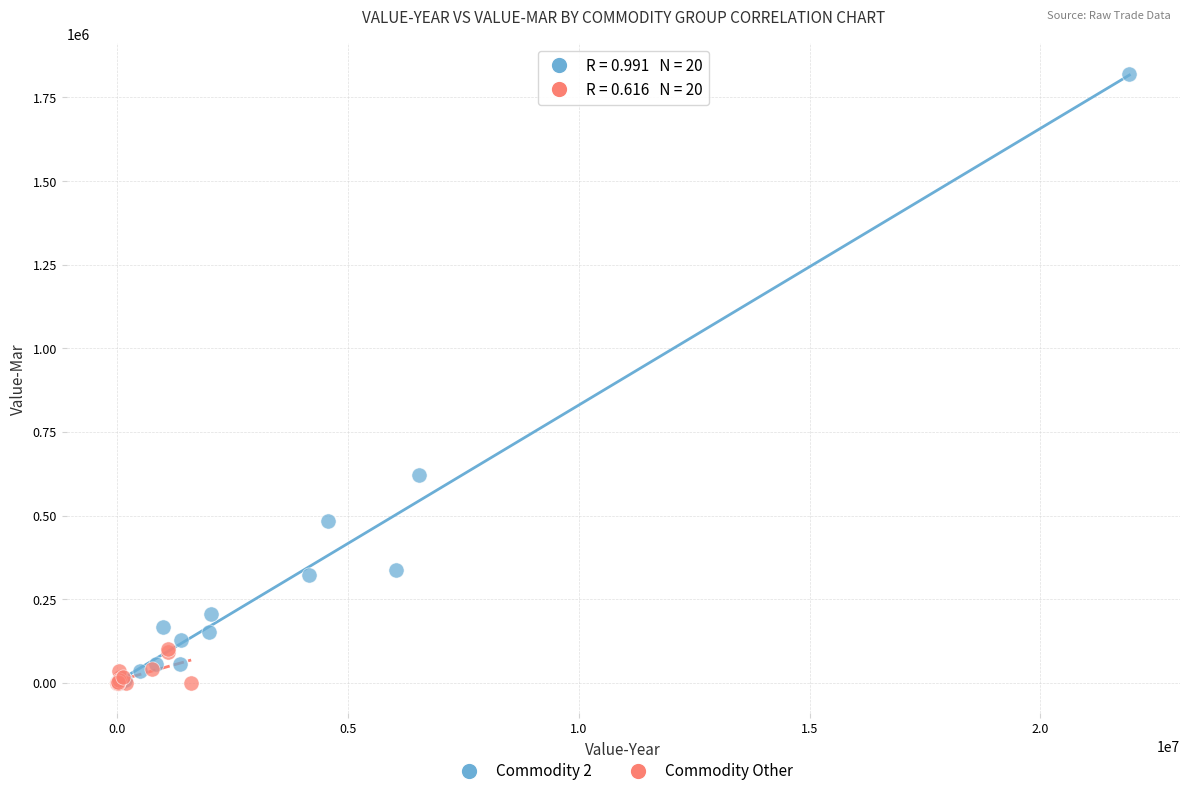

Which series reaches the maximum Y coordinate?

Commodity 2